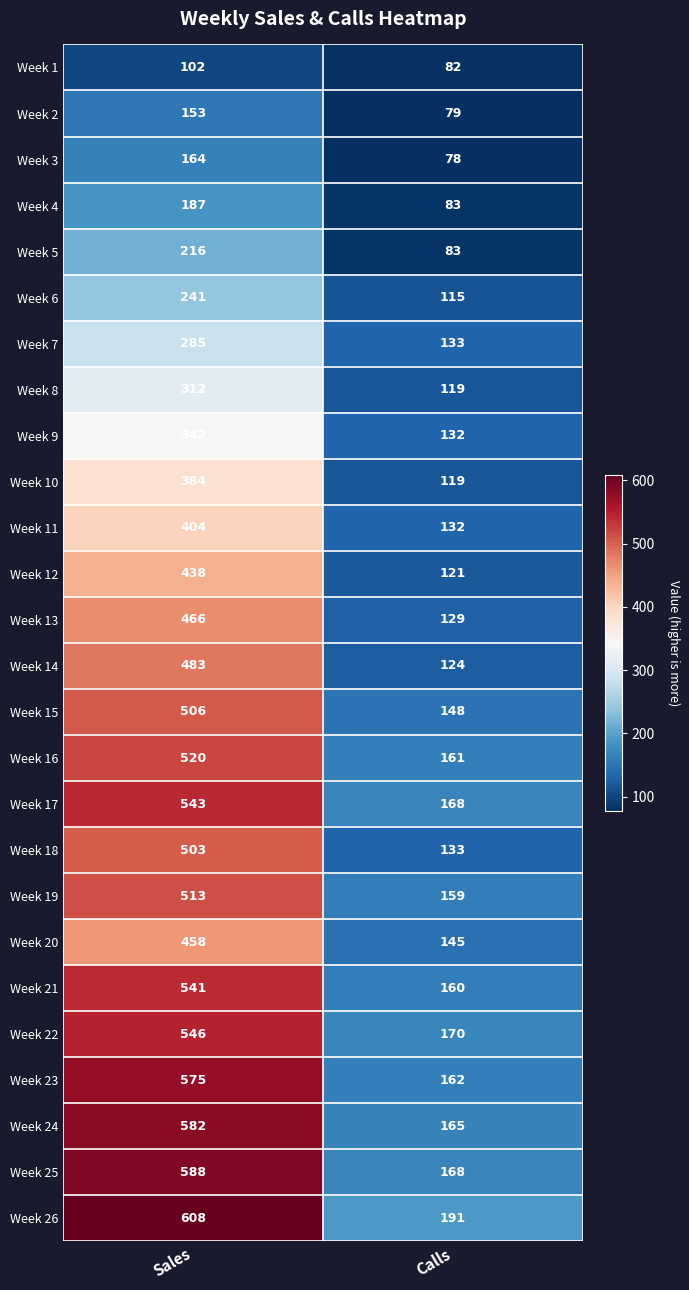

True or false: Week 14 has a value of 146 at Sales.

False